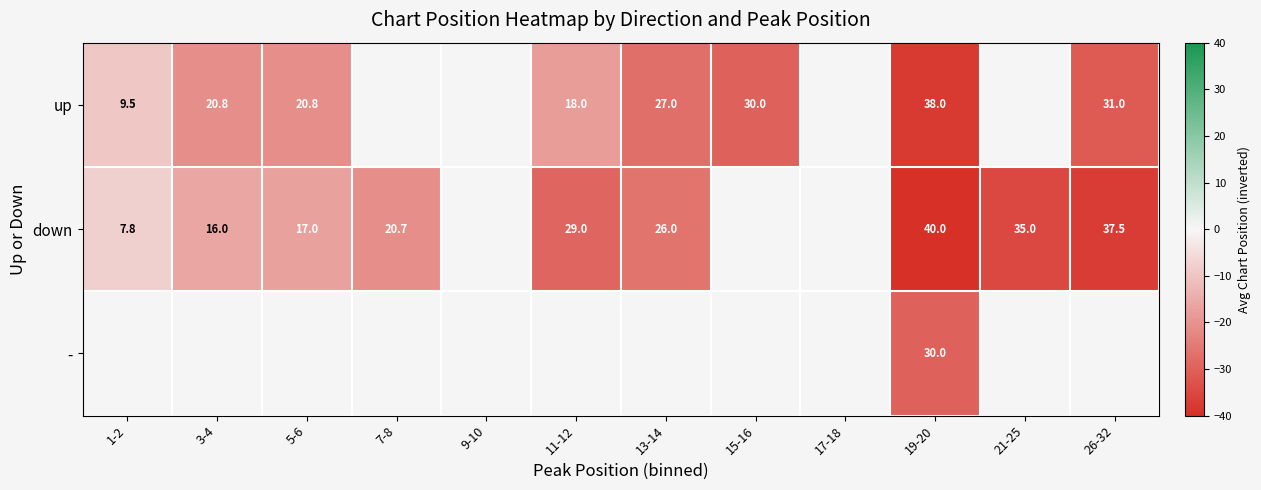

The value of down at 11-12 is 44.8. True or false?

False